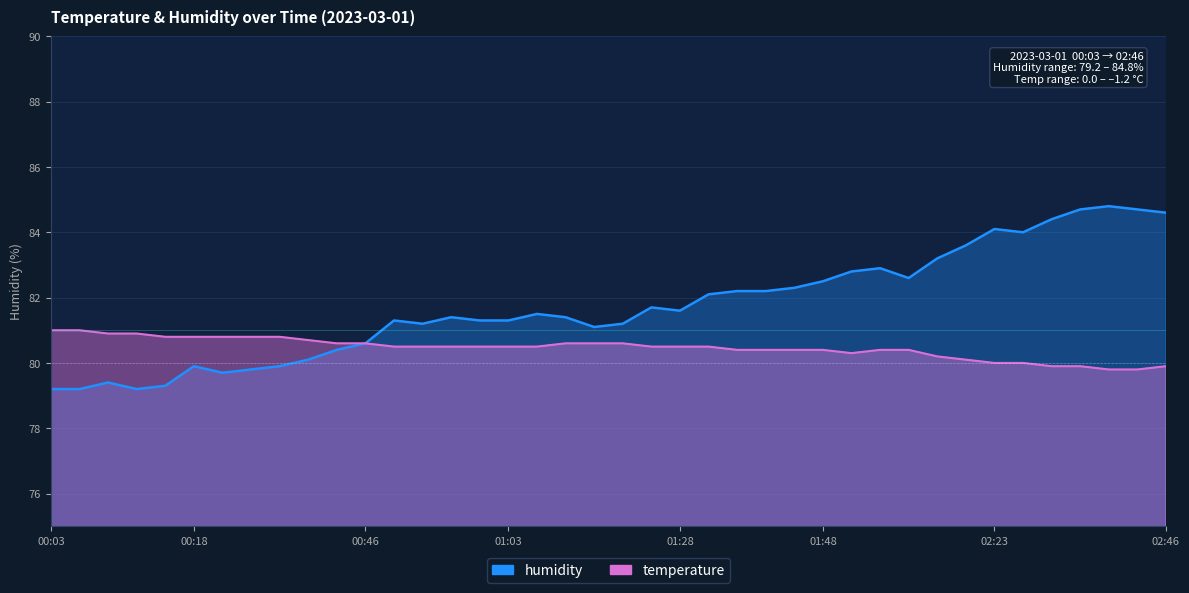

How many data points in temperature are above 80?

33